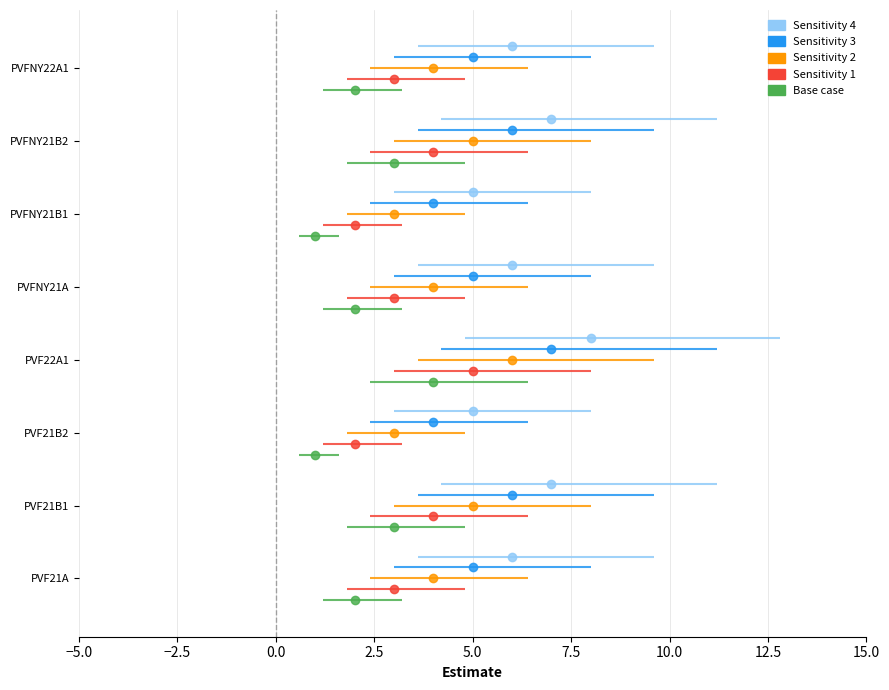

How many bars are there in each group?

5